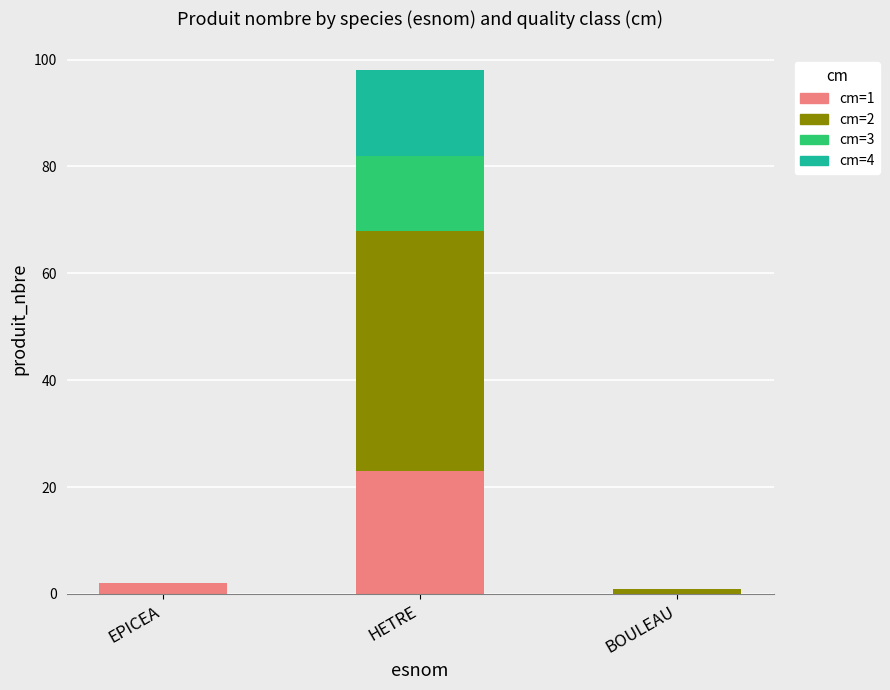

What is the total value across all series at HETRE?

98